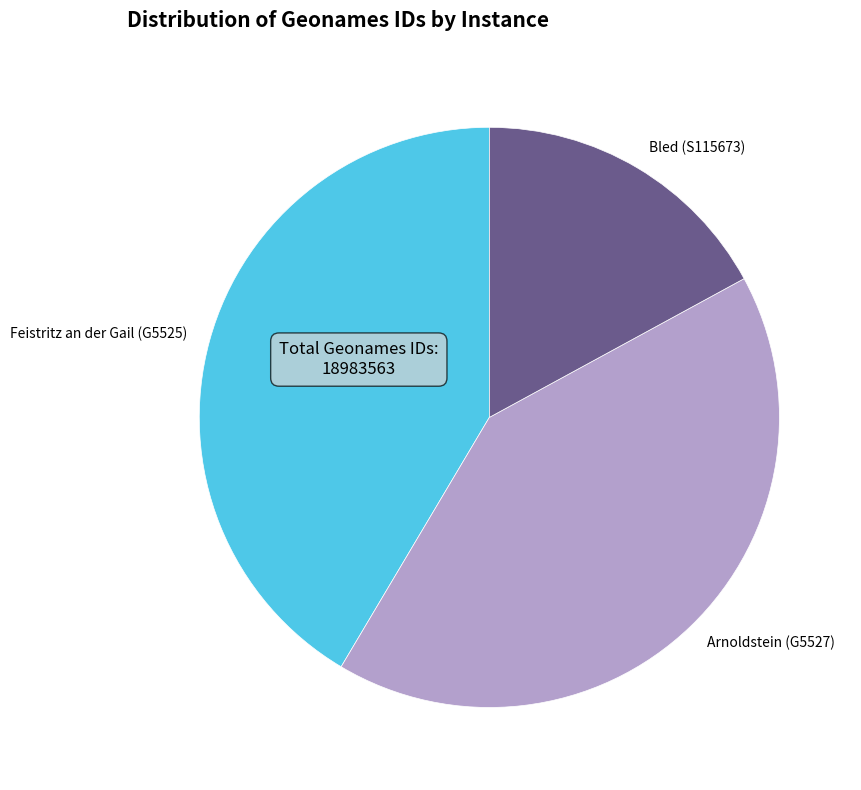

Is the sum of Bled (S115673) and Arnoldstein (G5527) greater than half?

Yes